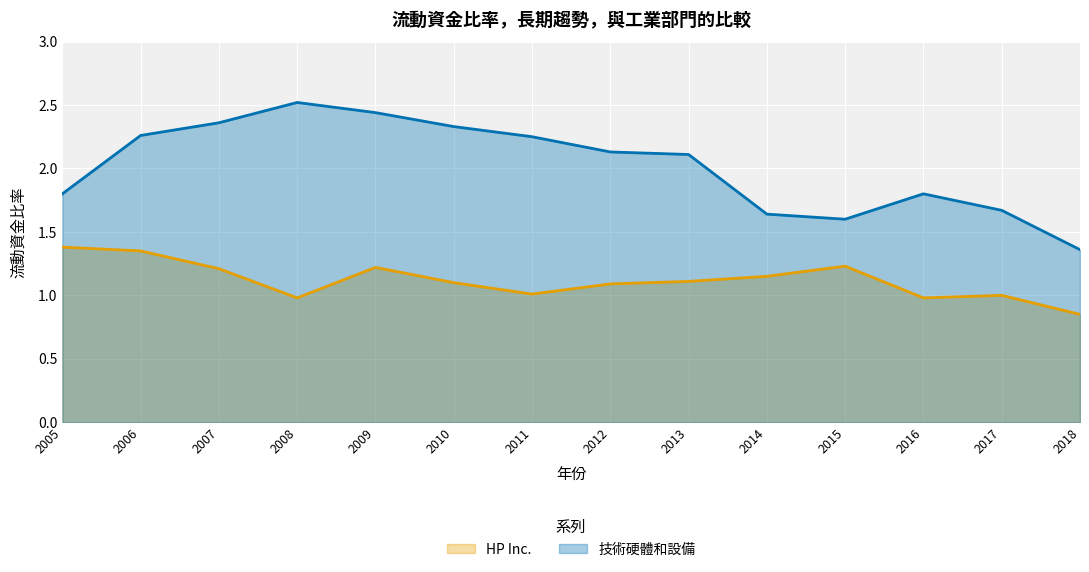

True or false: HP Inc. and 技術硬體和設備 intersect in this chart.

False